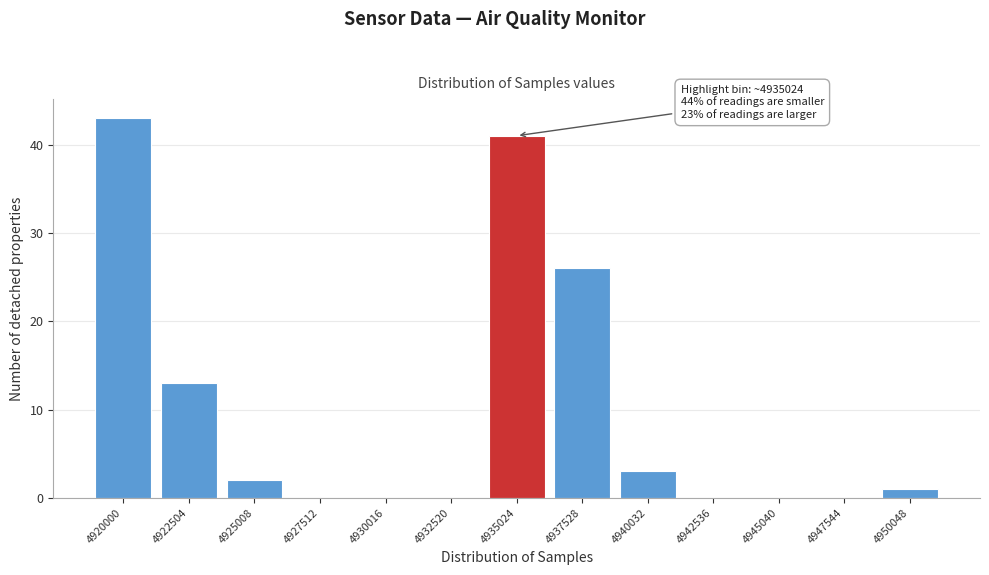

At which category does the chart reach its peak across all series?

4920000